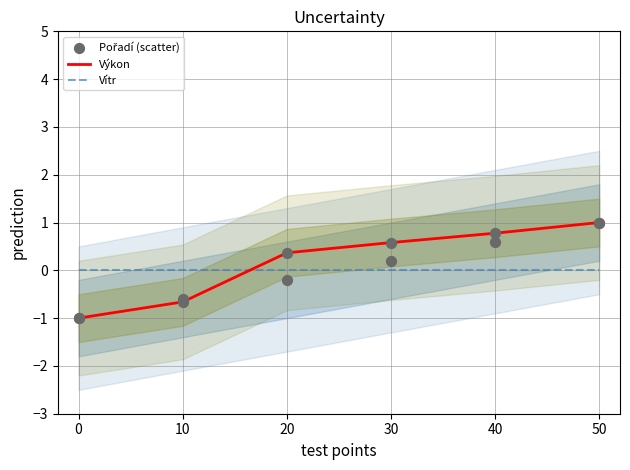

Where do Vítr and Výkon first cross each other?

10 and 20